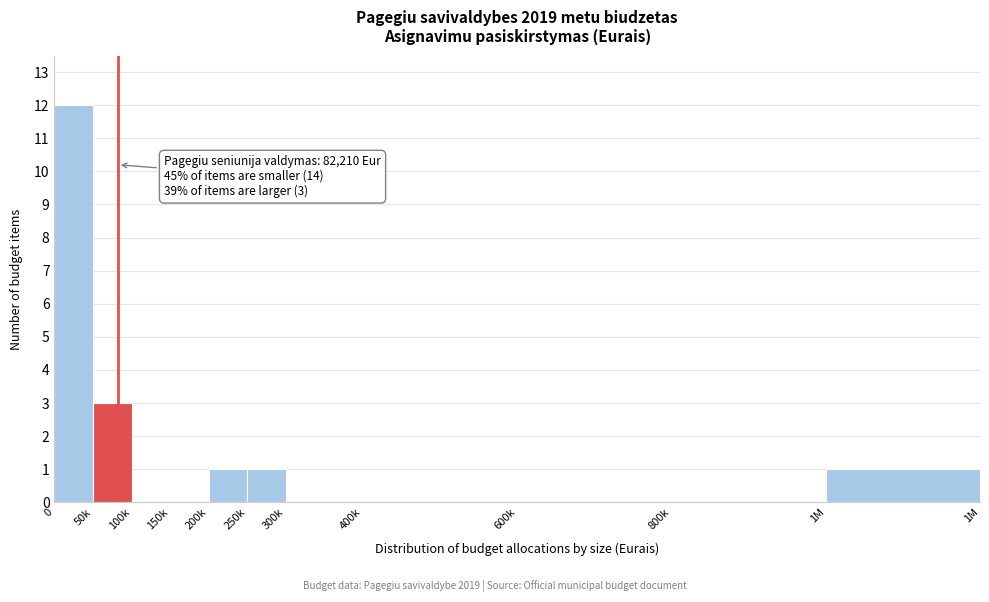

Reading left to right, extract all data points from this chart.

0=12	50k=3	100k=0	150k=0	200k=1	250k=1	300k=0	400k=0	600k=0	800k=0	1M=1